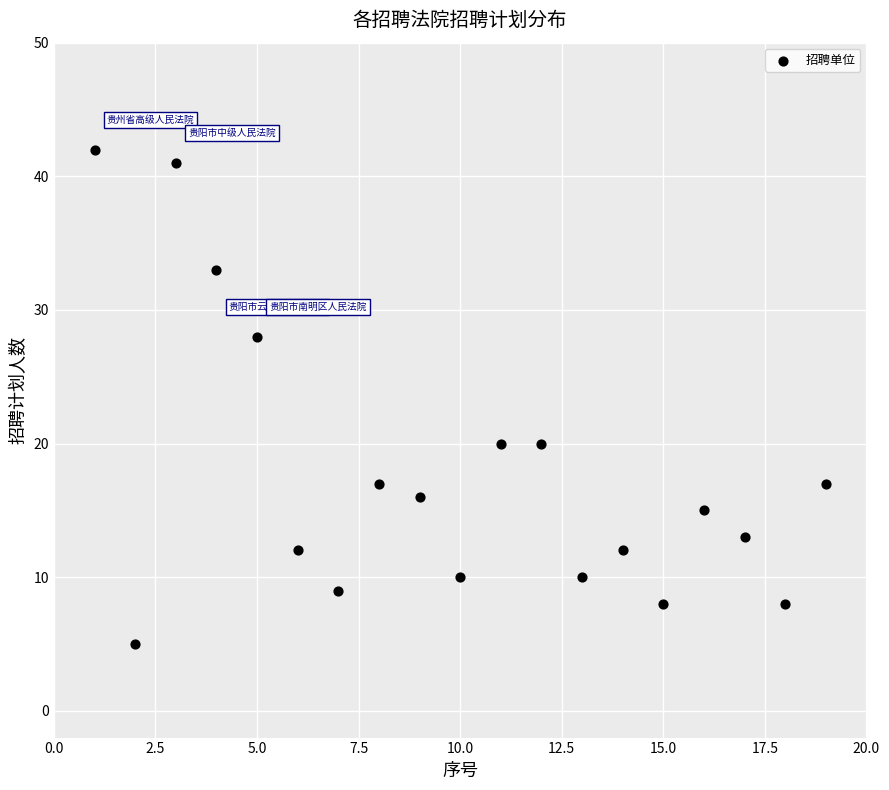

What is the range of Y values (max minus min)?

37